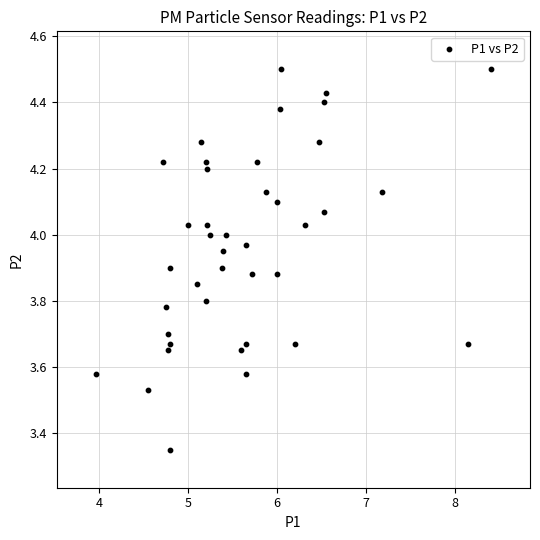

How many data points are displayed?

40